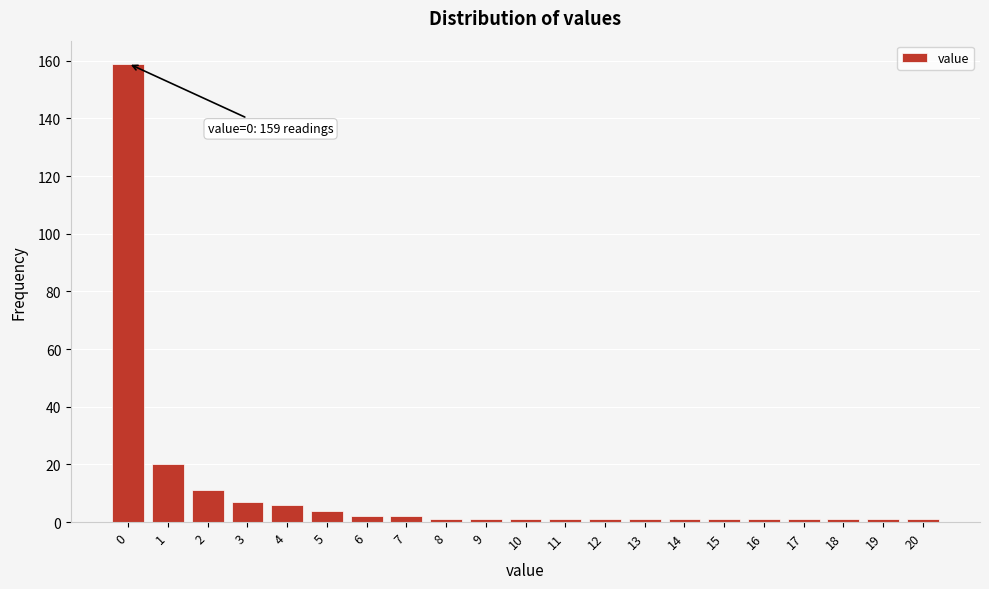

Reading left to right, transcribe all the data shown in this chart.

0=159	1=20	2=11	3=7	4=6	5=4	6=2	7=2	8=1	9=1	10=1	11=1	12=1	13=1	14=1	15=1	16=1	17=1	18=1	19=1	20=1